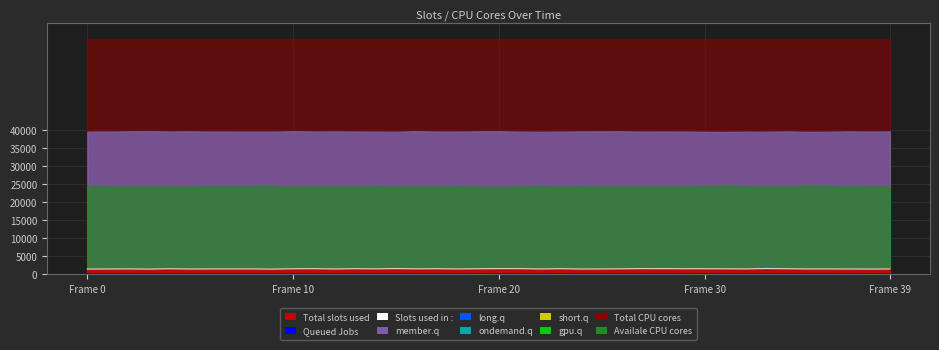

Is it true that Queued Jobs equals 18 at Frame 10?

False